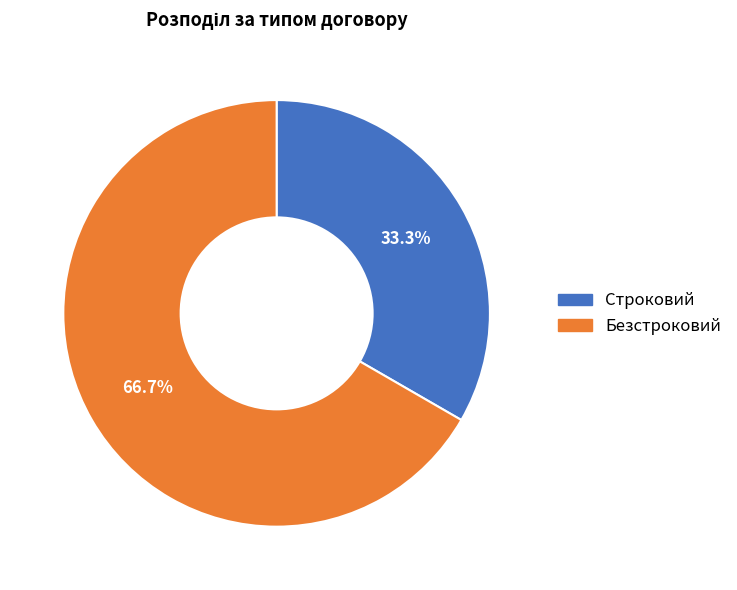

To the nearest percent, what portion does Строковий represent?

33%